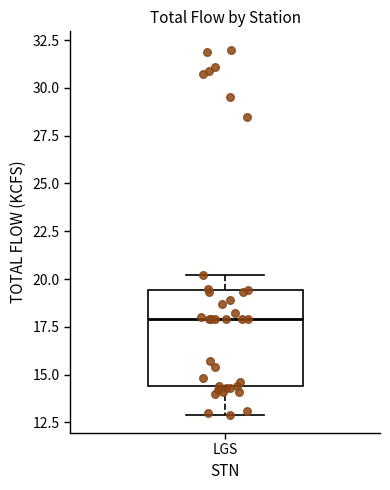

Read this box plot against the y-axis: the position of the median line, the range covered by the box, and the ends of both whiskers. The values are not printed on the chart, so give them approximately, as read against the axis.

median 18.0, box 14.5 to 19.5, whiskers 13.0 to 20.0